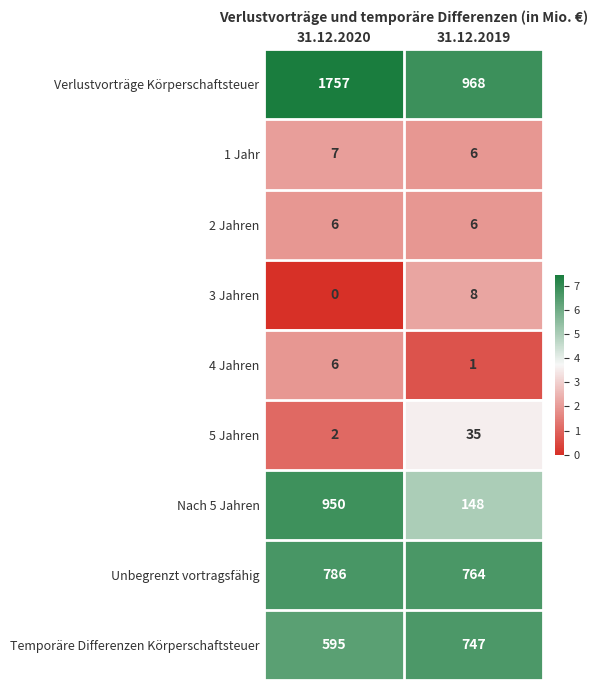

At which category is the sum across all series the highest?

31.12.2020